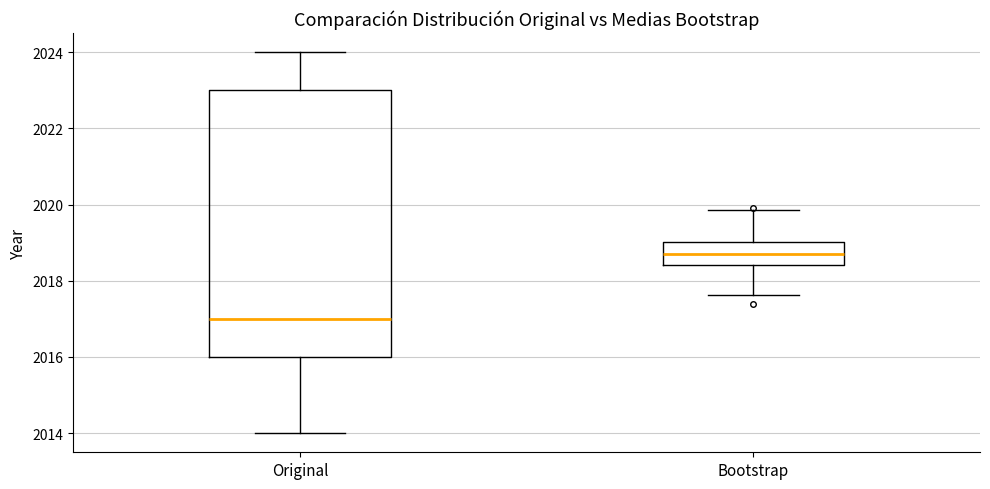

Which box is the tallest, from its lower edge to its upper edge?

Original